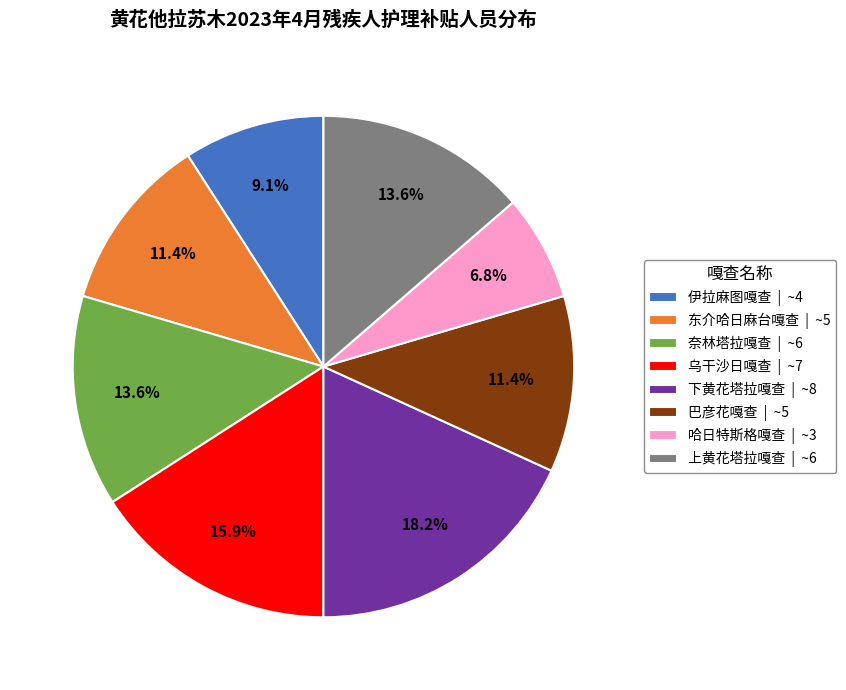

What percentage is the 下黄花塔拉嘎查 slice, to the nearest percent?

18%